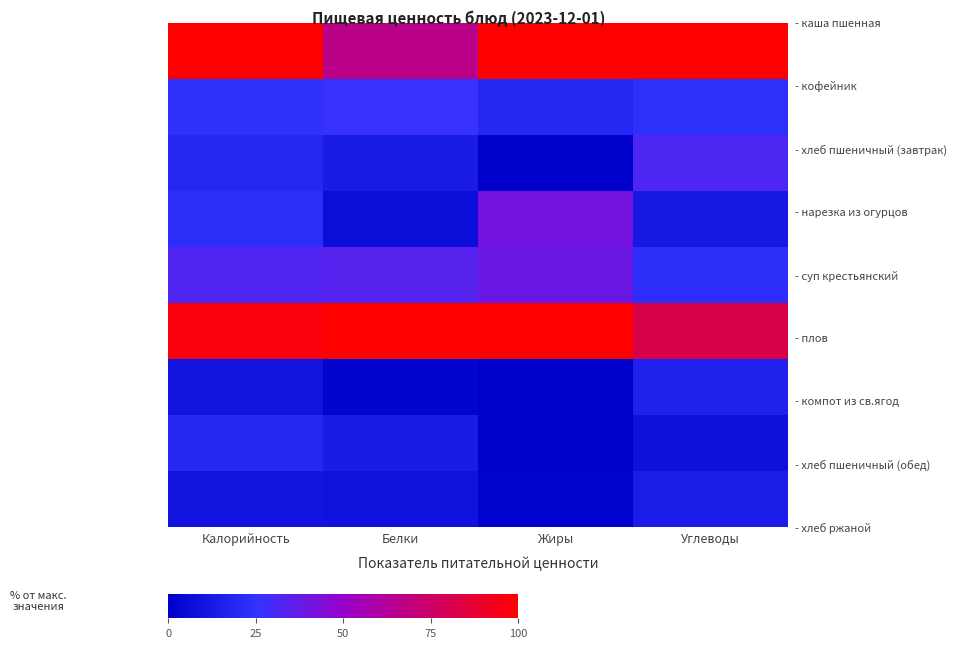

At which category is the sum across all series the highest?

Калорийность